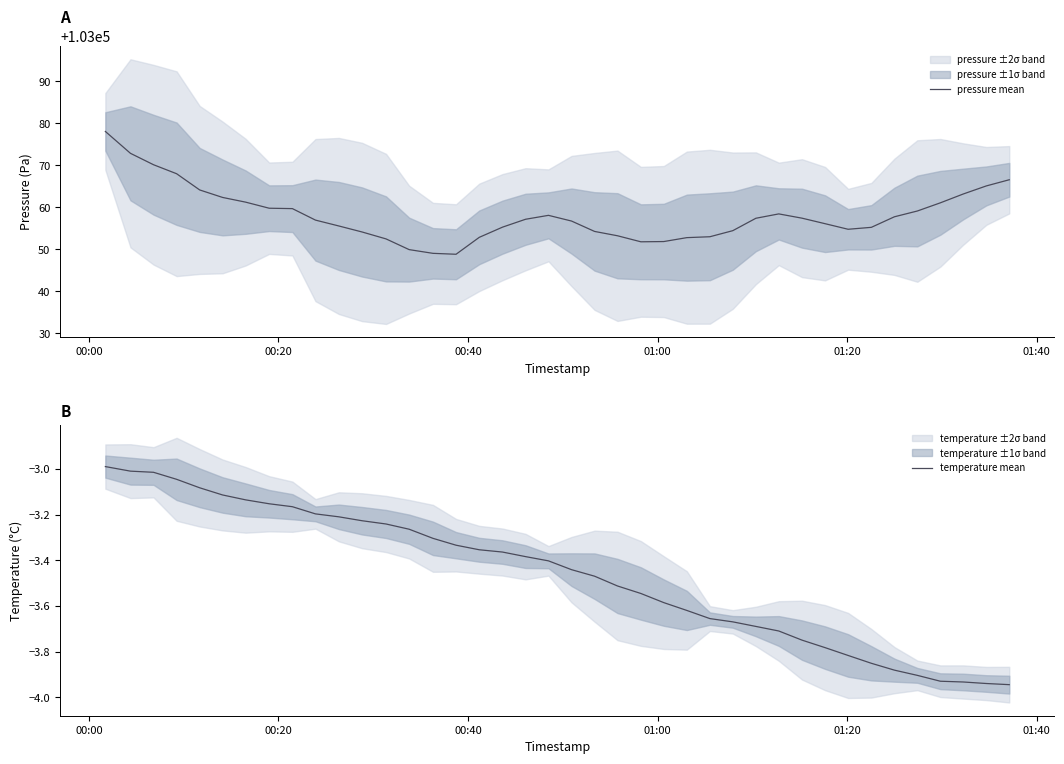

What is the lowest value of the pressure mean series?

103048.8